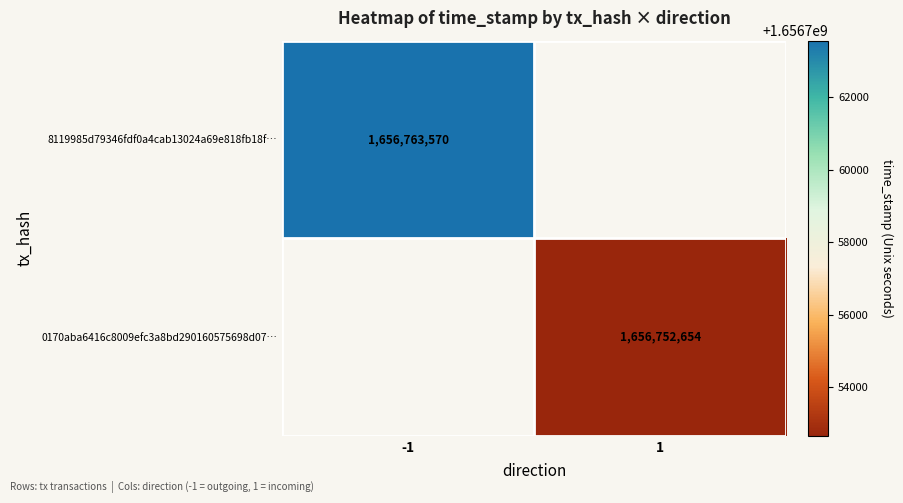

At how many categories does at least one series exceed 1656755439?

1